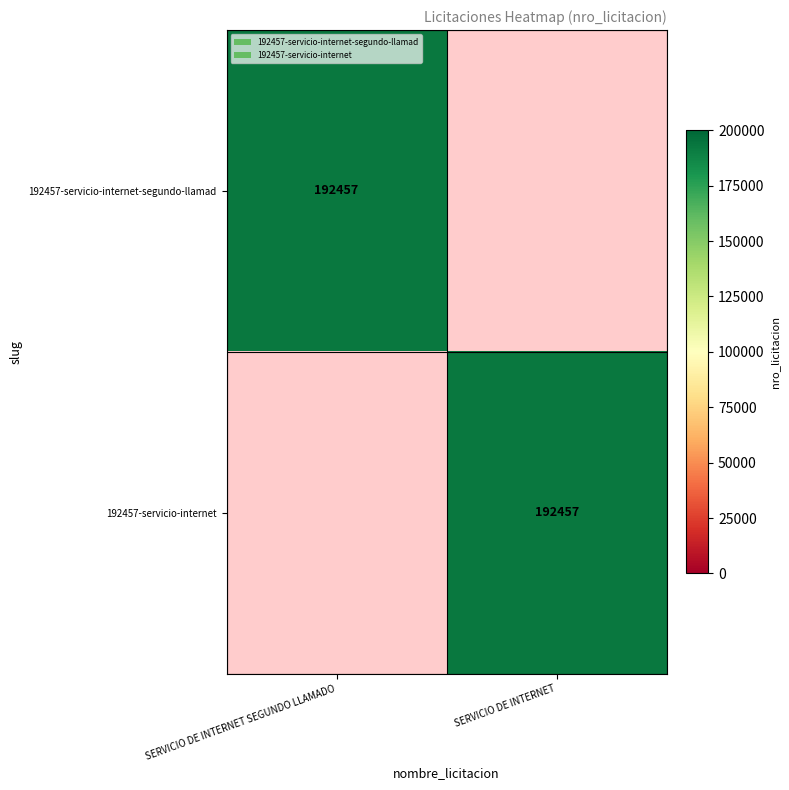

Which category has the highest value across all series?

SERVICIO DE INTERNET SEGUNDO LLAMADO